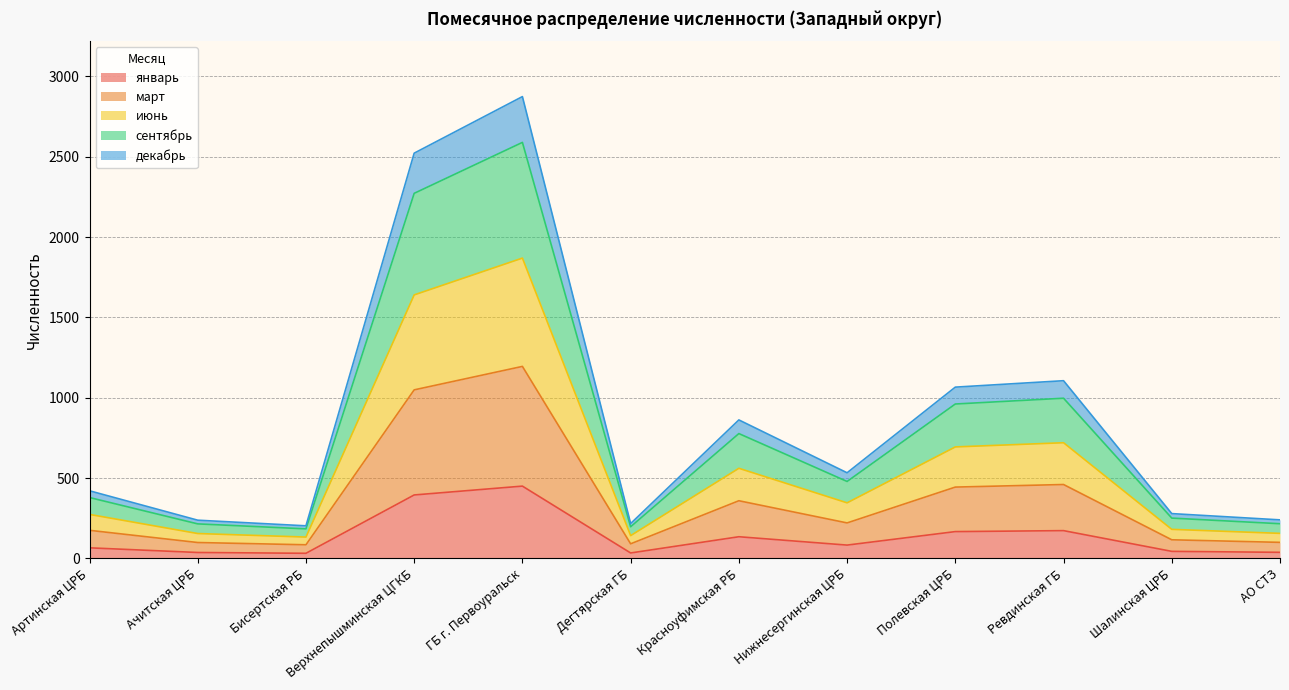

How many distinct data groups are displayed?

5